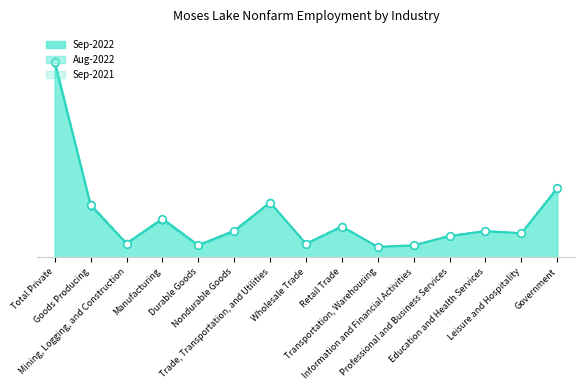

At how many categories does at least one series exceed 14519?

1